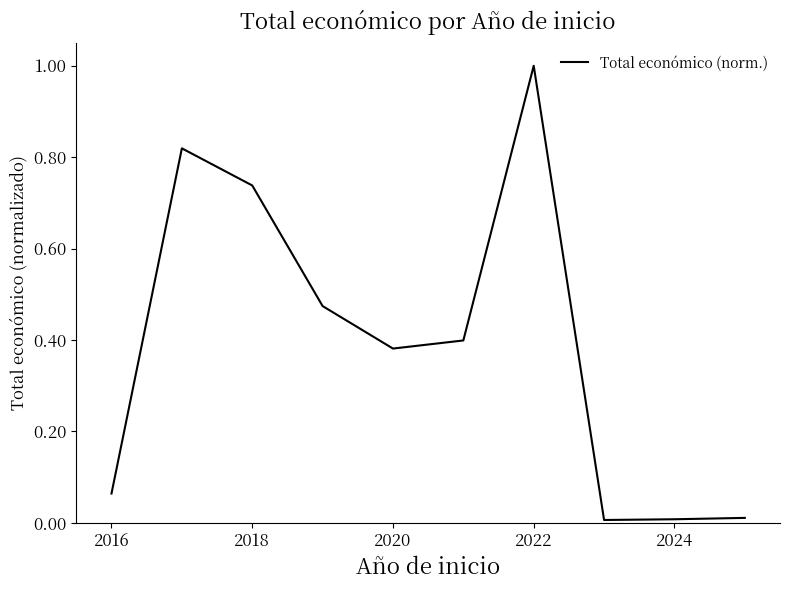

What is the maximum value shown in the chart?

1.0